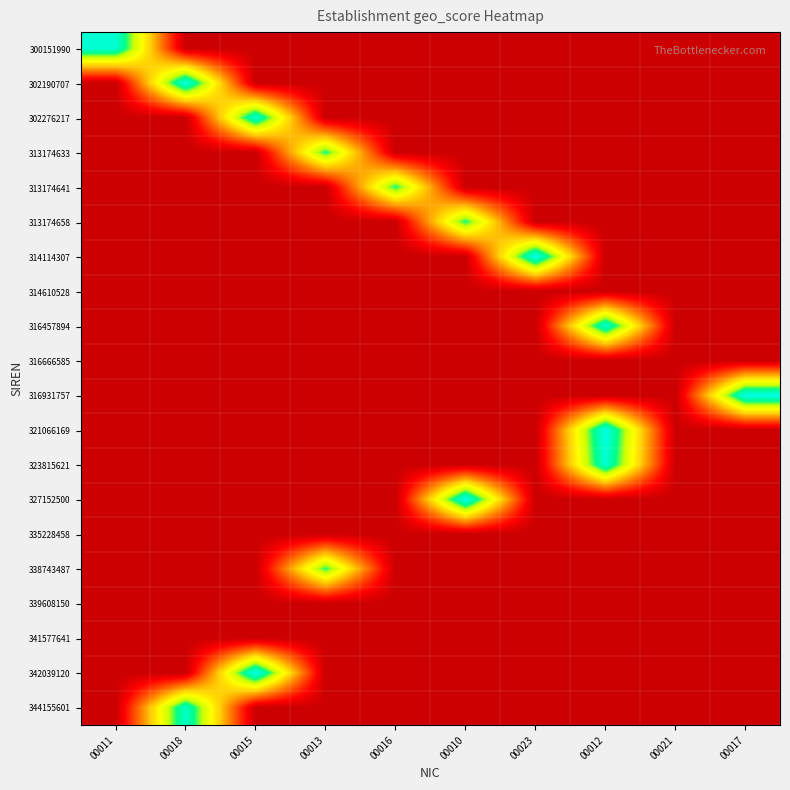

Between 00023 and 00012, which series saw the biggest shift?

314114307